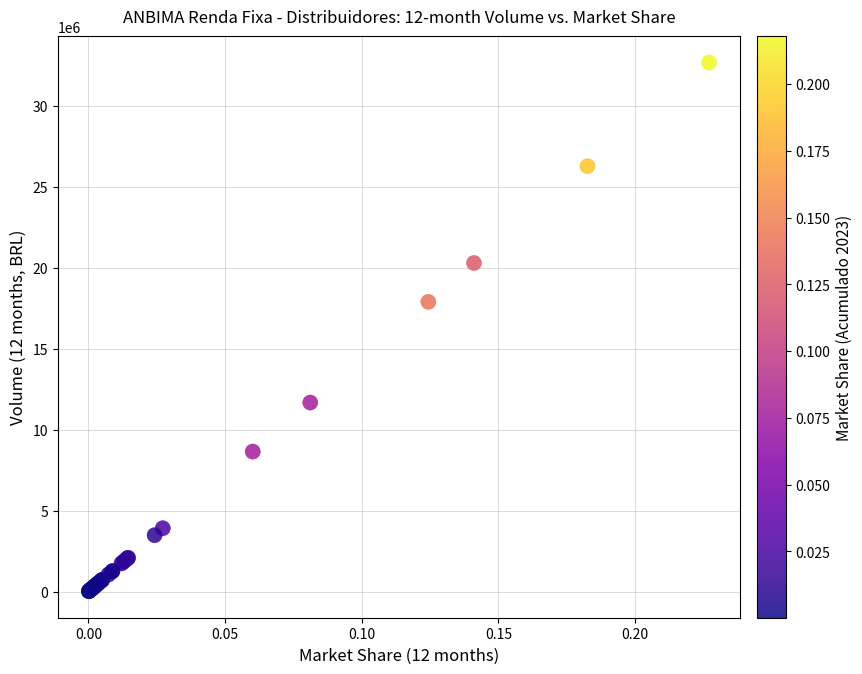

What Y value in the scatter plot is closest to 16342974?

17888495.6